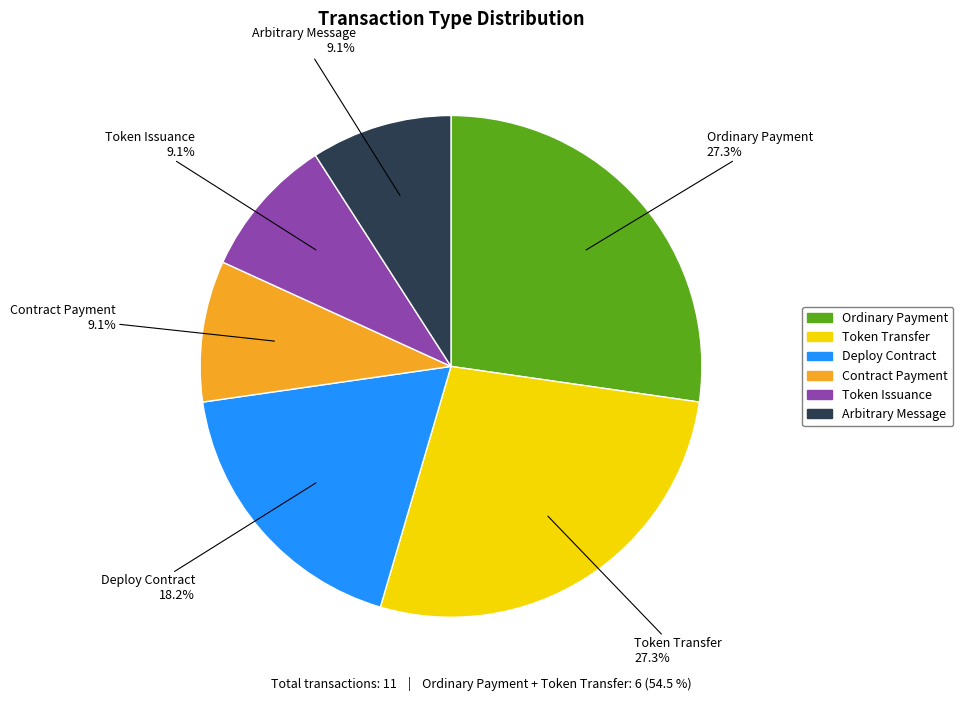

Does Contract Payment represent more than half of the total?

No